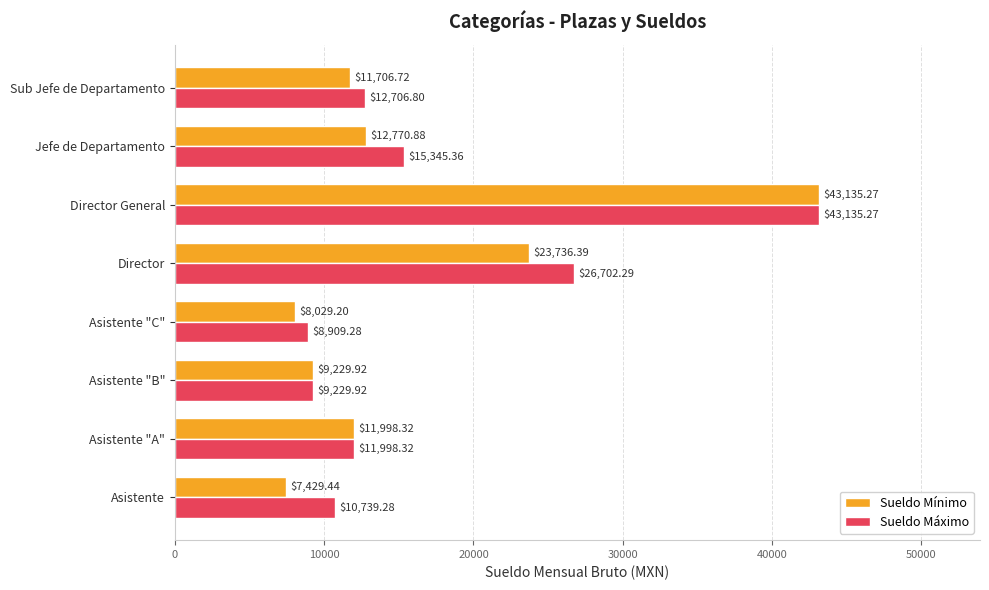

What is the difference between the maximum and minimum values in the Sueldo Mínimo series?

35705.8